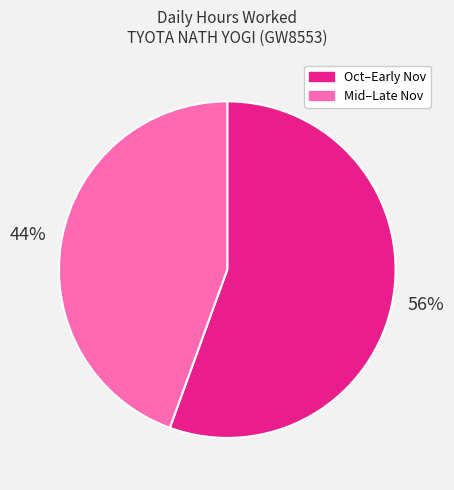

Rank the categories by value from lowest to highest.

Mid–Late Nov, Oct–Early Nov